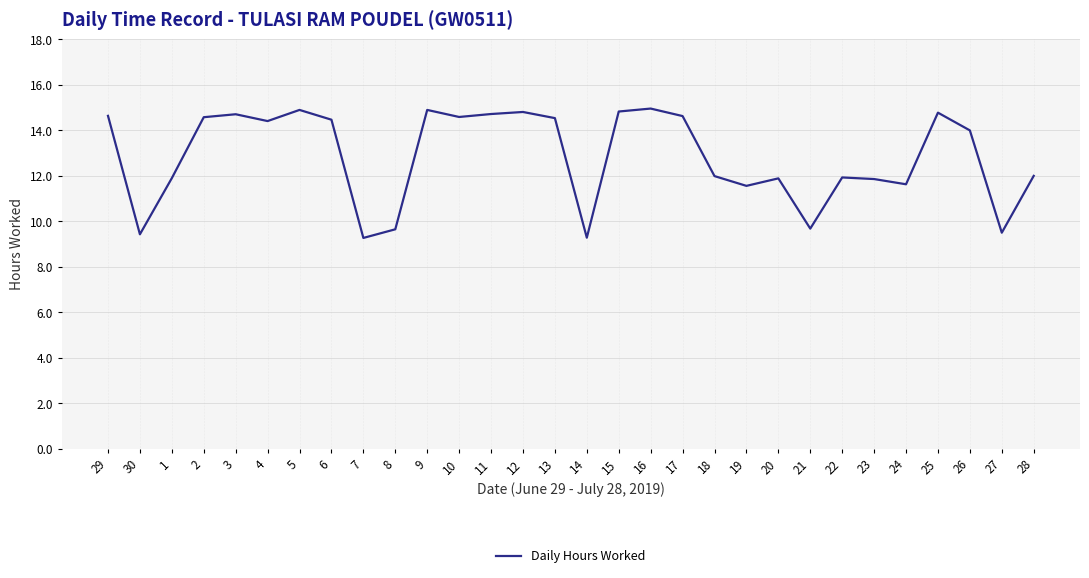

What is the greatest value displayed?

15.0